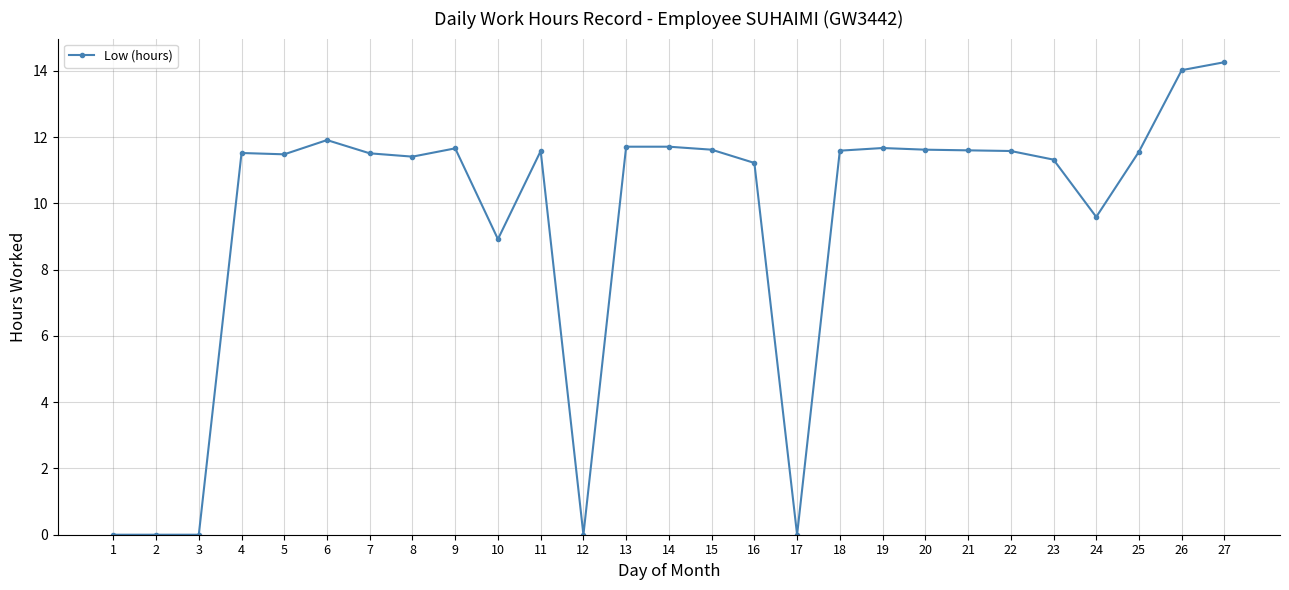

What is the value of the 8th point from the left?

11.4